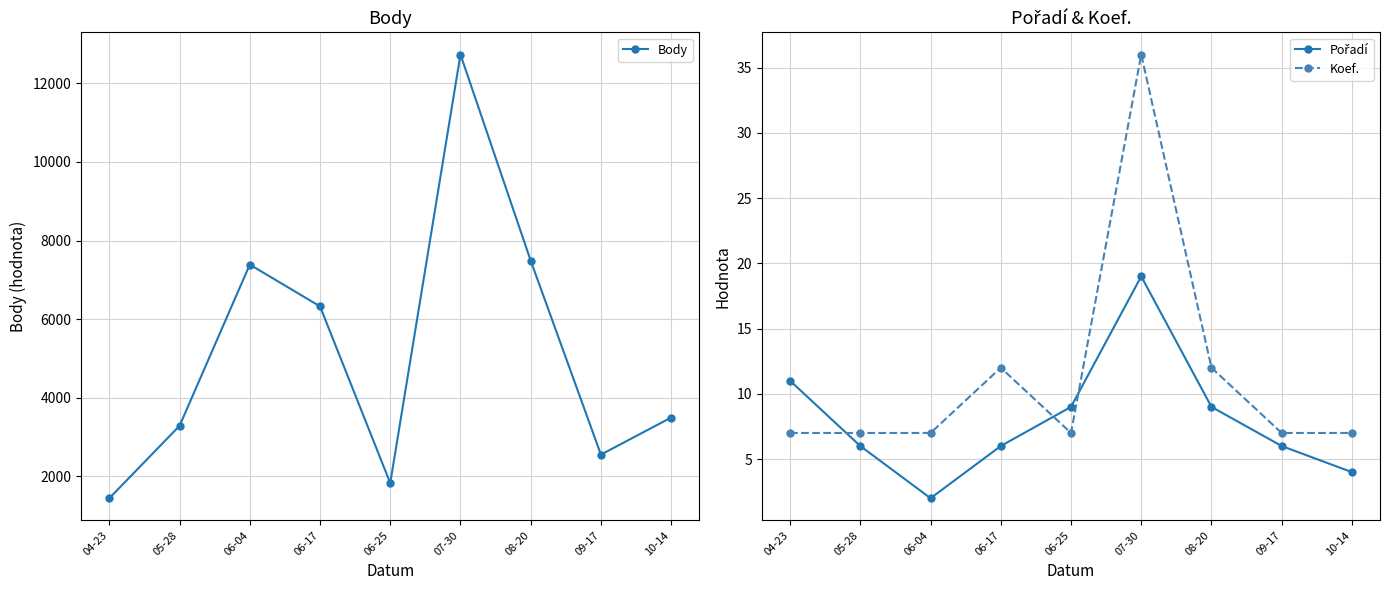

What is the difference between the second highest and minimum values in the Pořadí series?

9